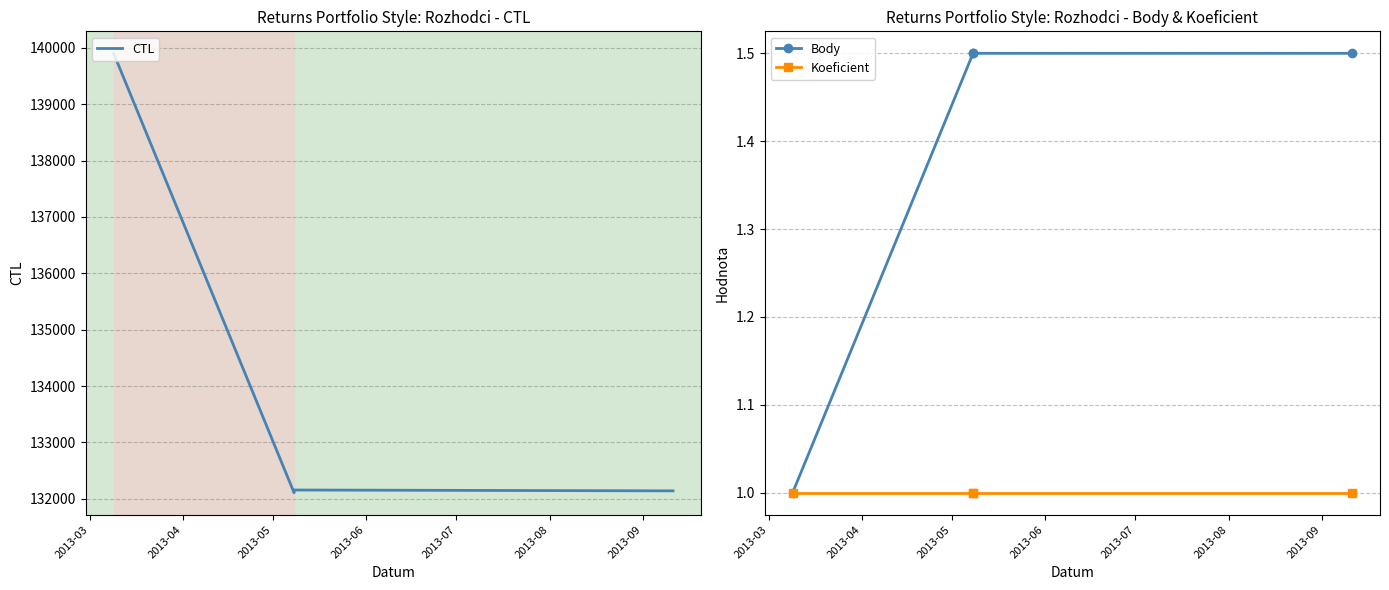

What value does the Body series have at 2013-03?

1.0